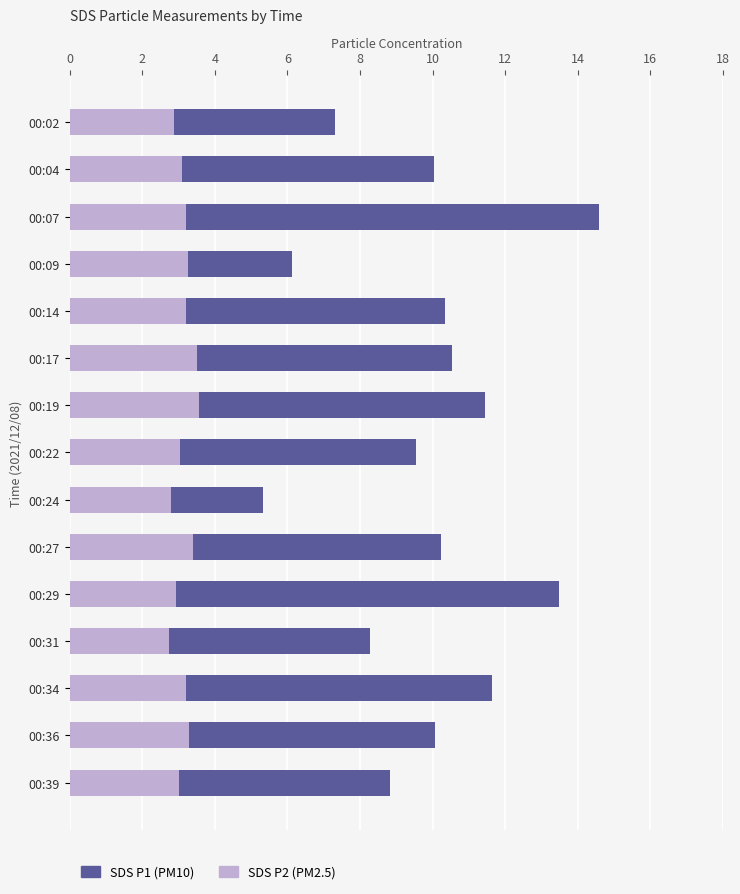

Where does the SDS_P1 series first go above 10?

00:04